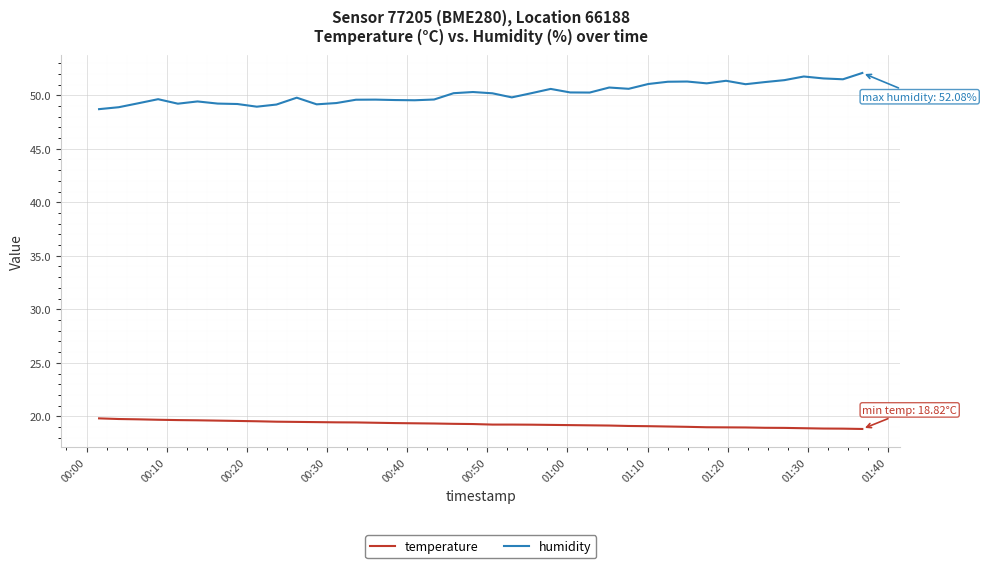

True or false: humidity and temperature intersect in this chart.

False